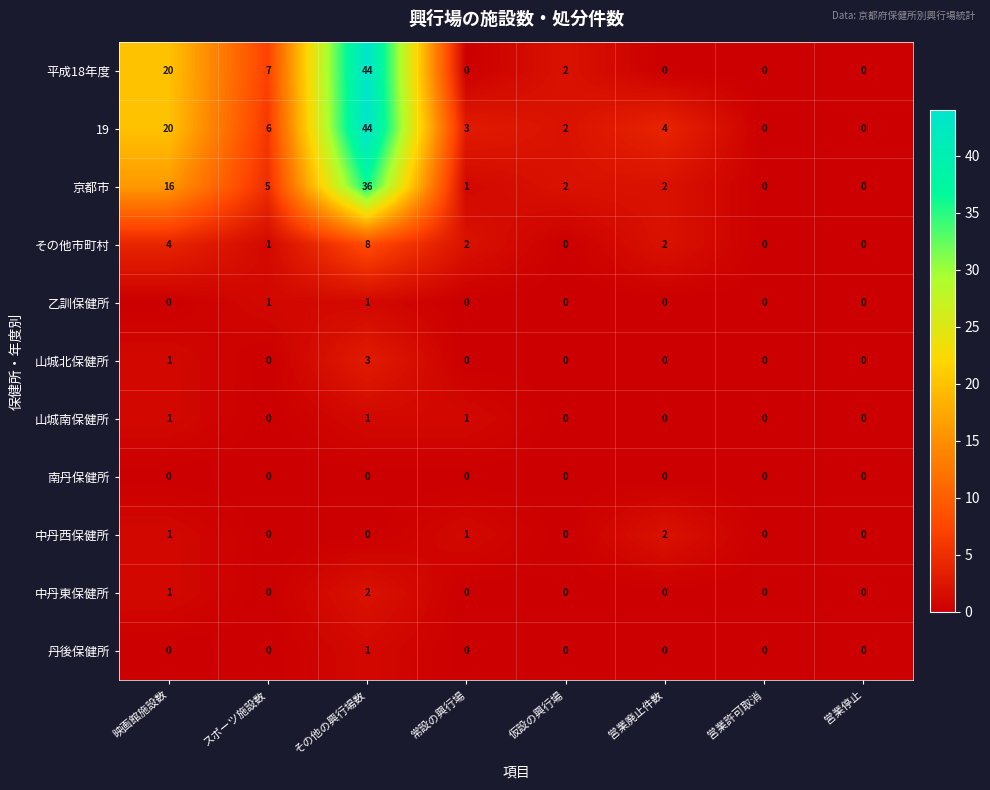

Is it true that 丹後保健所 equals 0 at 常設の興行場?

True